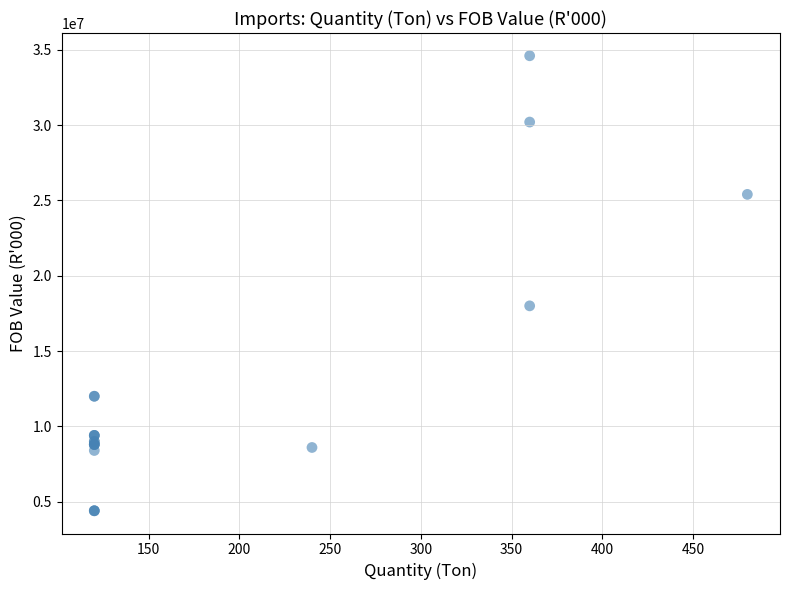

What Y value in the scatter plot is closest to 19500000?

18000000